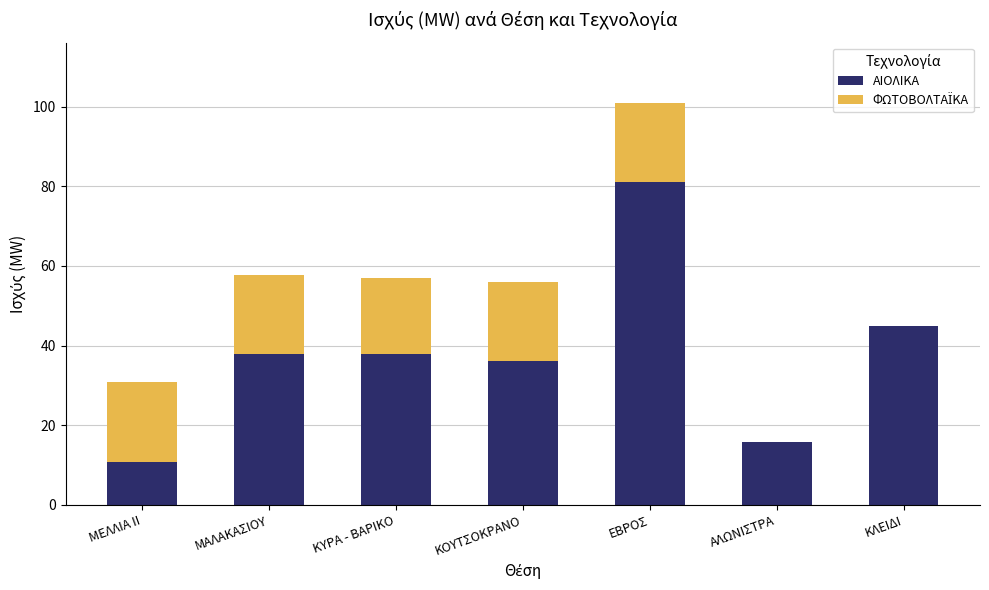

At which category is the sum across all series the highest?

ΕΒΡΟΣ